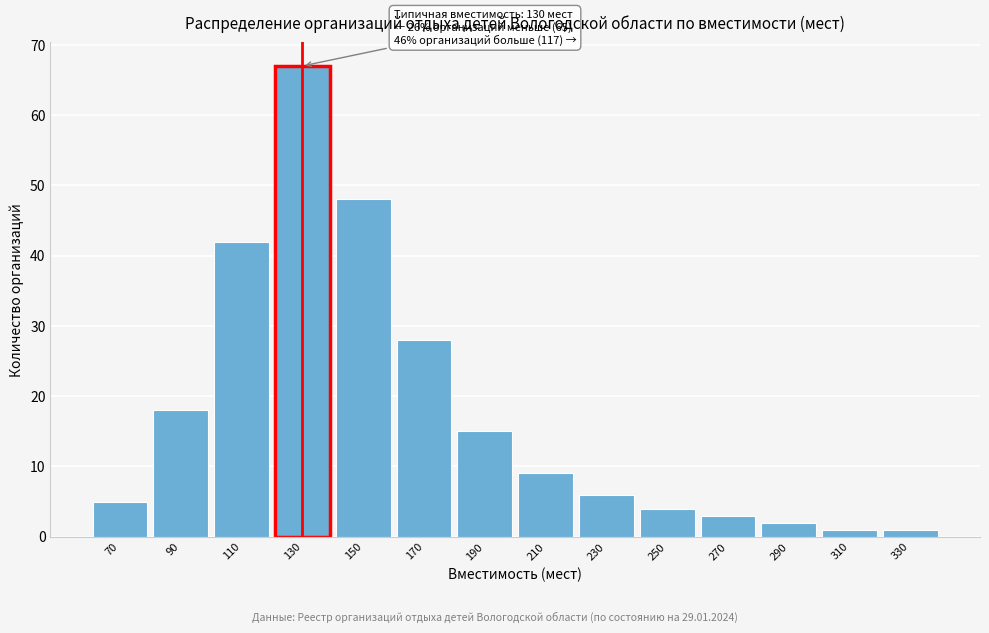

Reading left to right, list all the values displayed in this chart.

70=5	90=18	110=42	130=67	150=48	170=28	190=15	210=9	230=6	250=4	270=3	290=2	310=1	330=1